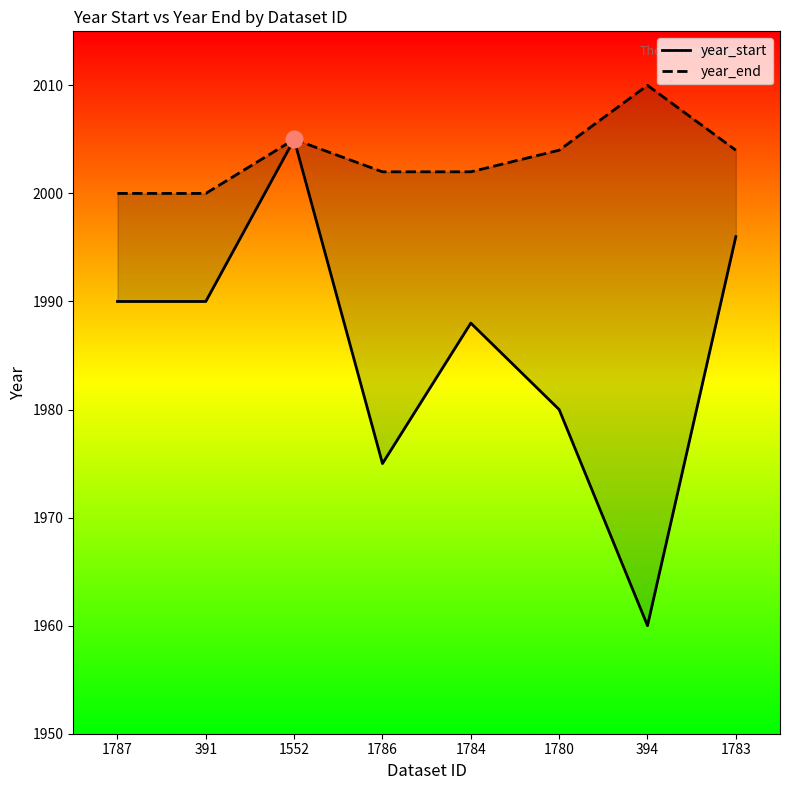

Read the year_start value at 1786, to the nearest 10.

1980